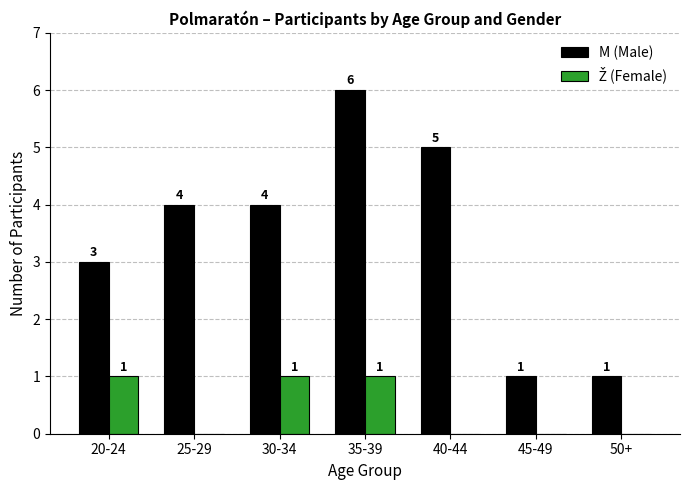

How many data points does each series have?

7